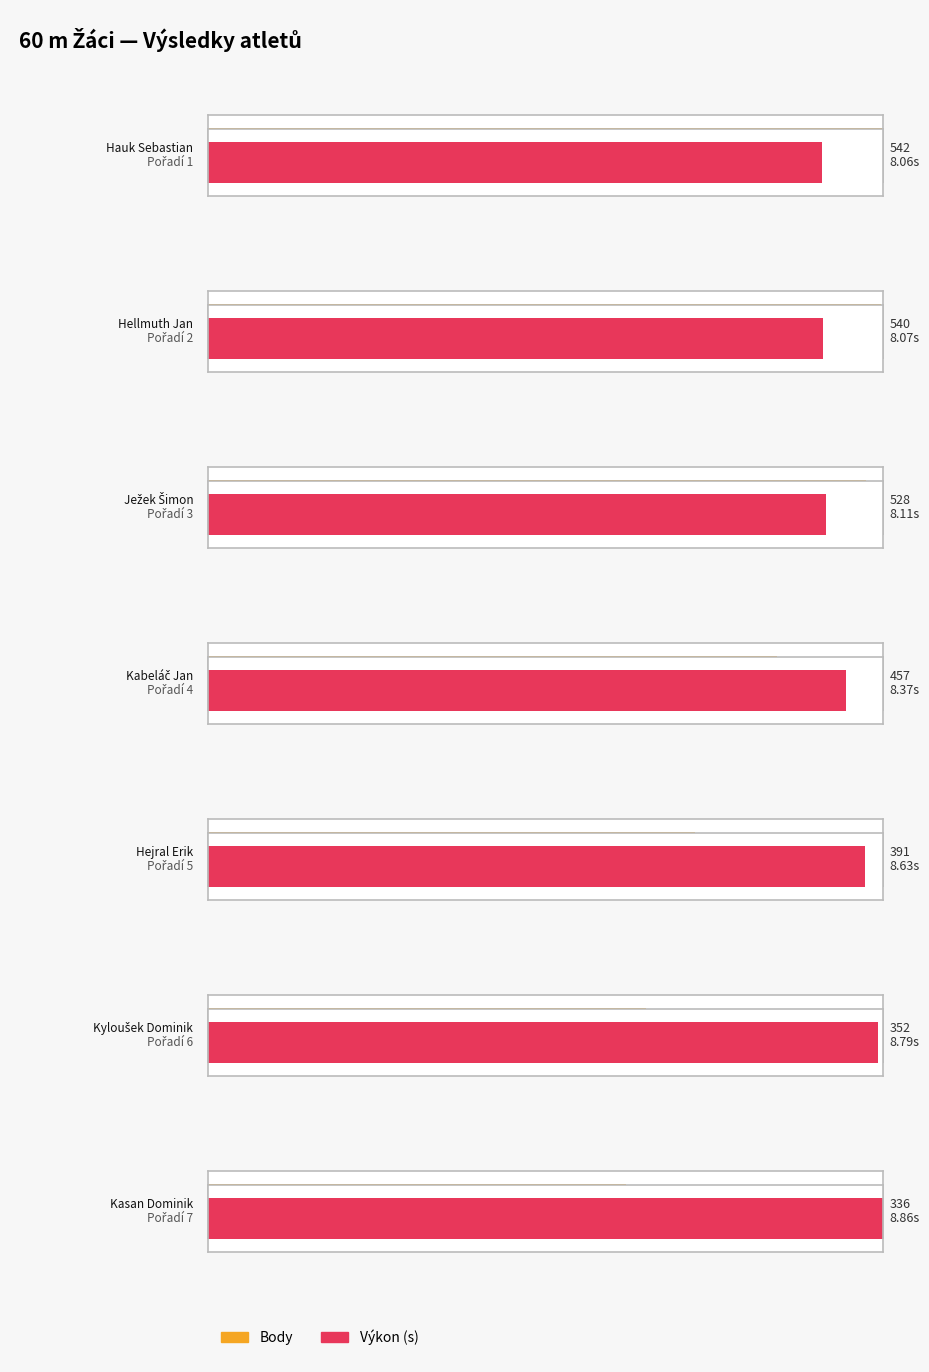

Count the number of categories in the chart.

7